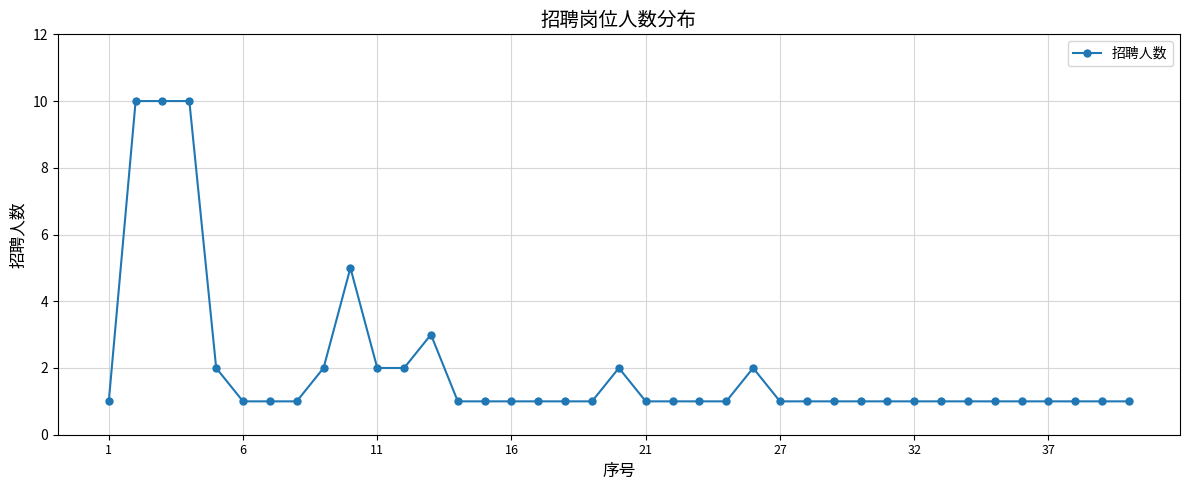

True or false: there are more than 2 points higher than both neighbors.

True